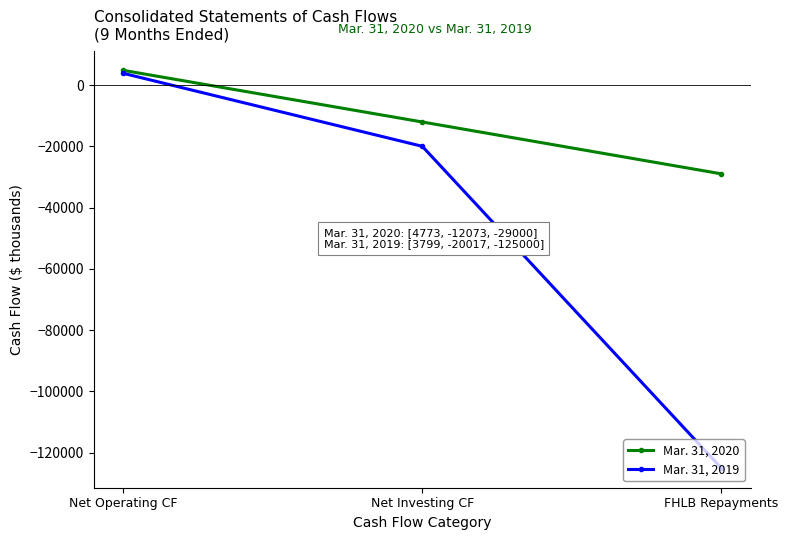

Reading left to right, what are all the values shown in this chart?

Mar. 31, 2020: Net Operating CF=4773	Net Investing CF=-12073	FHLB Repayments=-29000
Mar. 31, 2019: Net Operating CF=3799	Net Investing CF=-20017	FHLB Repayments=-125000